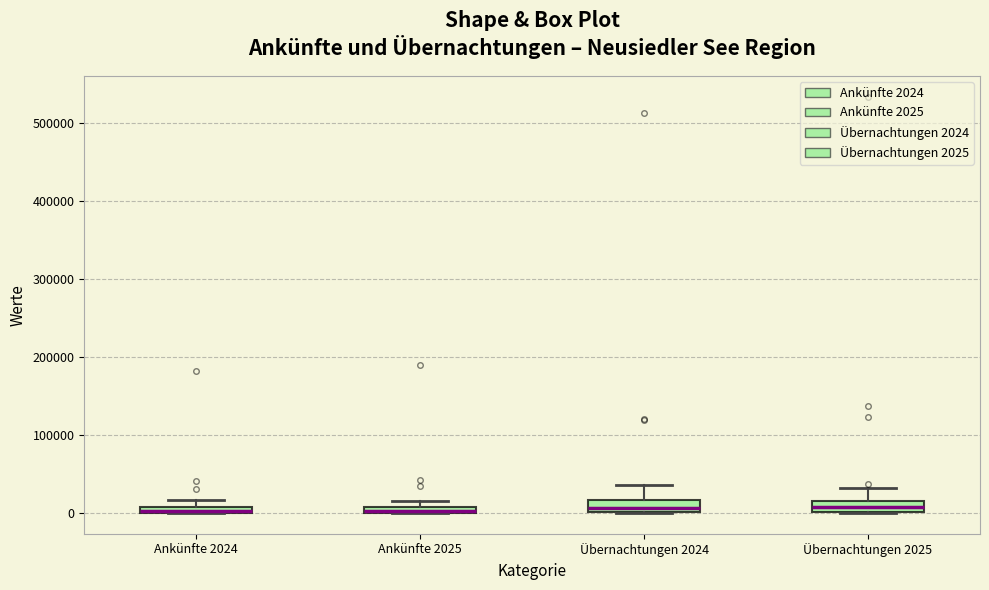

Where does the median line of the box for Übernachtungen 2024 sit on the y-axis? The values are not printed on the chart, so give them approximately, as read against the axis.

10000